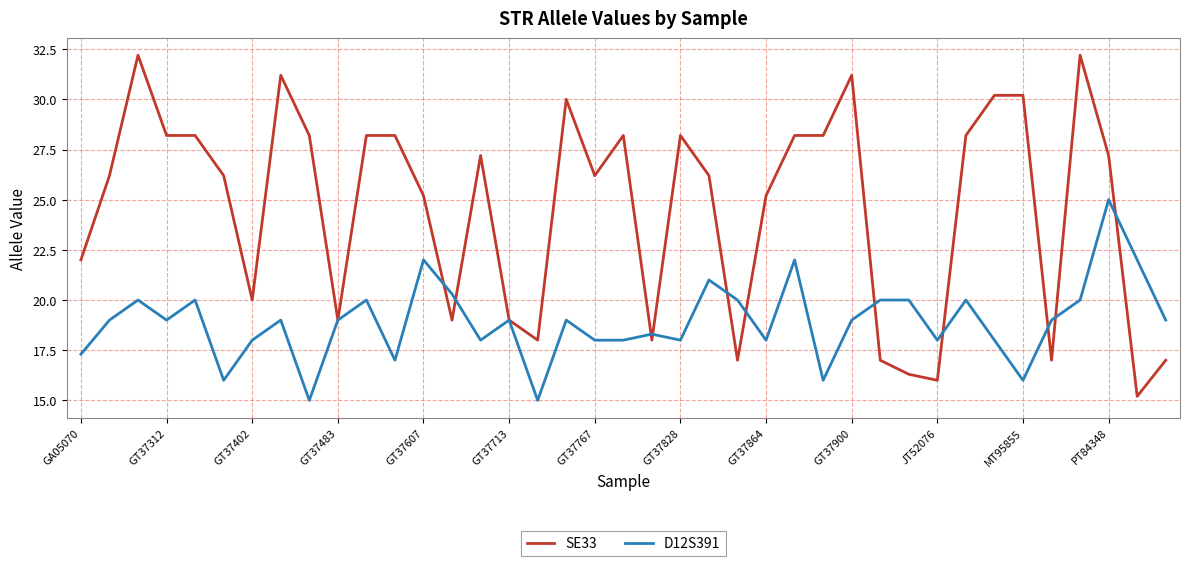

Which series has the largest range (max minus min)?

SE33